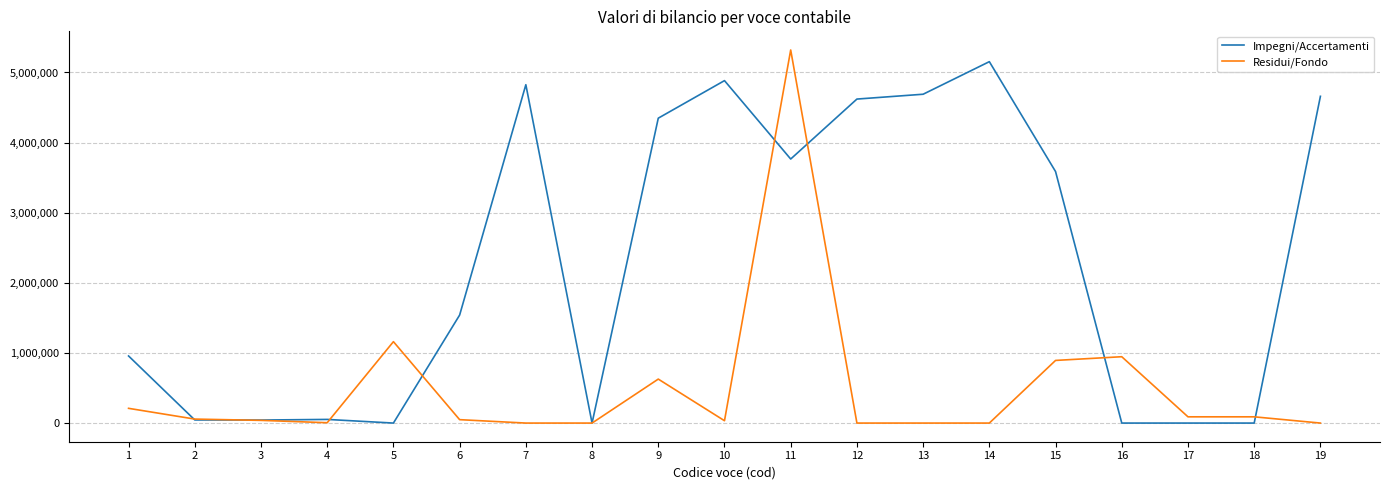

At 1, list the series in order from smallest to largest.

Residui/Fondo, Impegni/Accertamenti